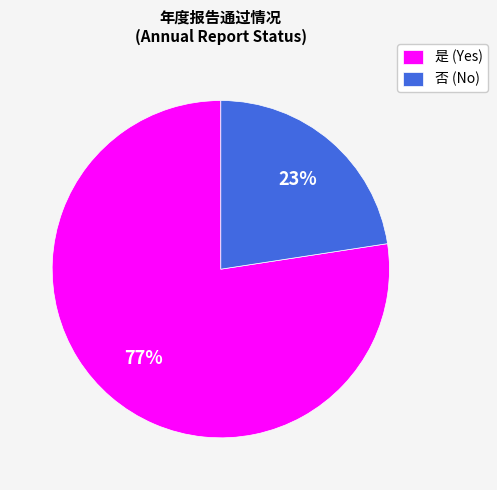

The 否 slice represents 36% of the pie. True or false?

False